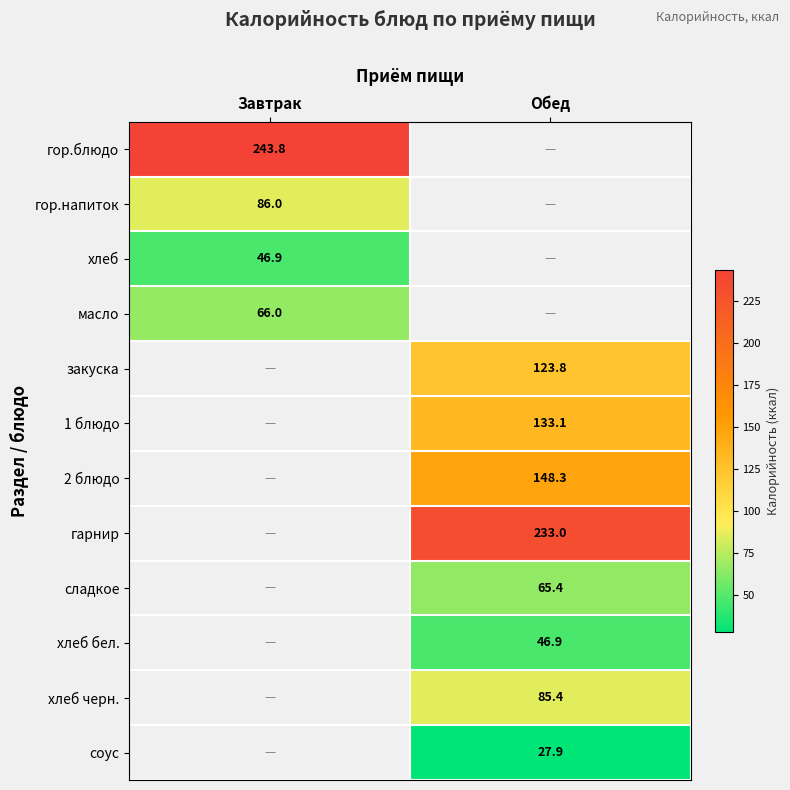

Which category has the lowest value across all series?

Обед